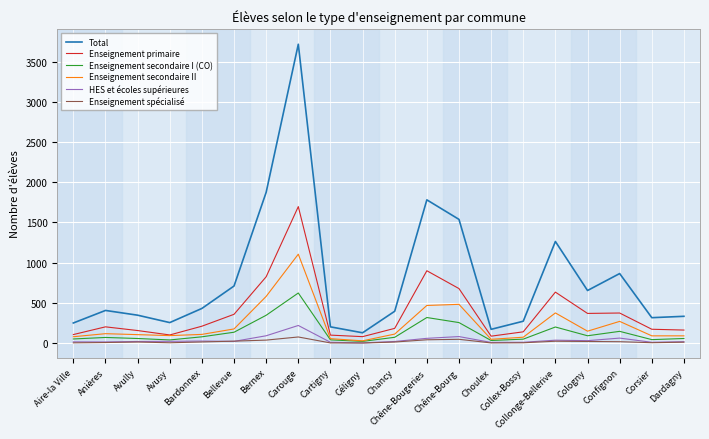

Which series has the widest spread of values?

Total